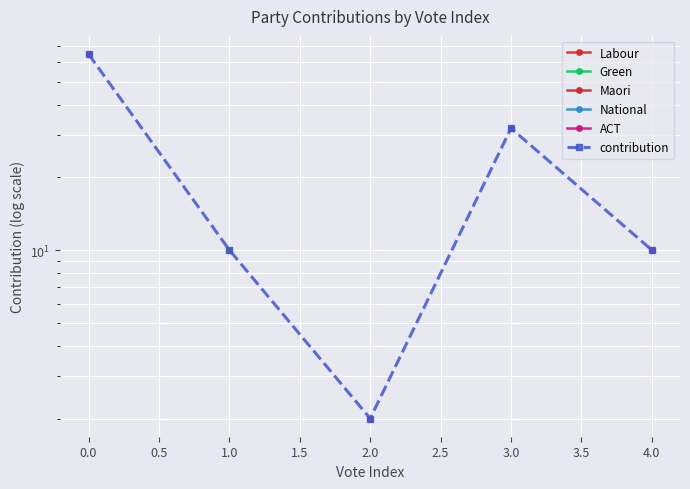

True or false: Maori and Labour cross at least once.

False